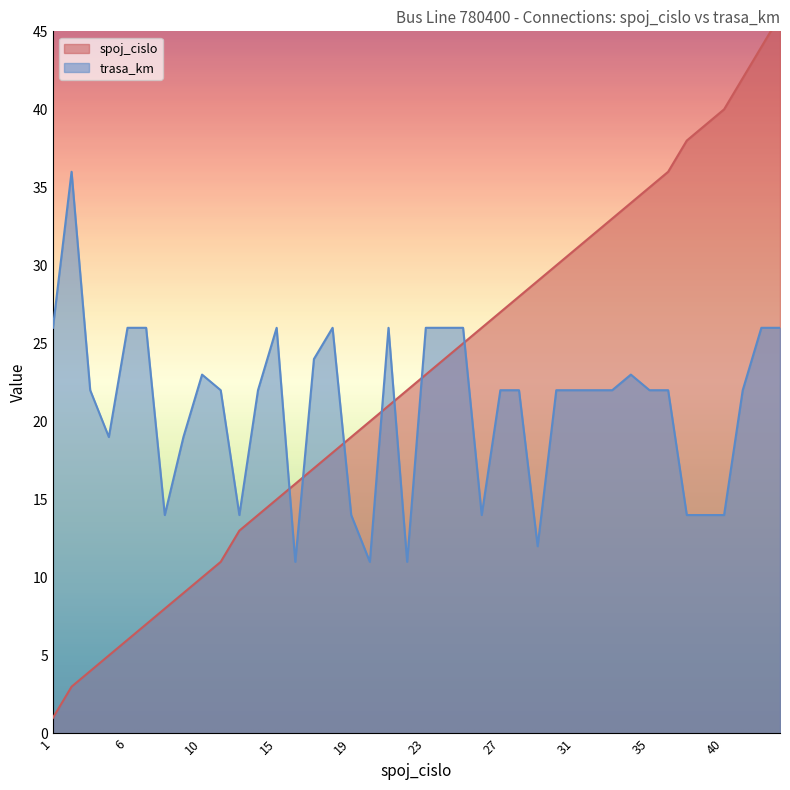

How many data points in spoj_cislo are less than 23?

20